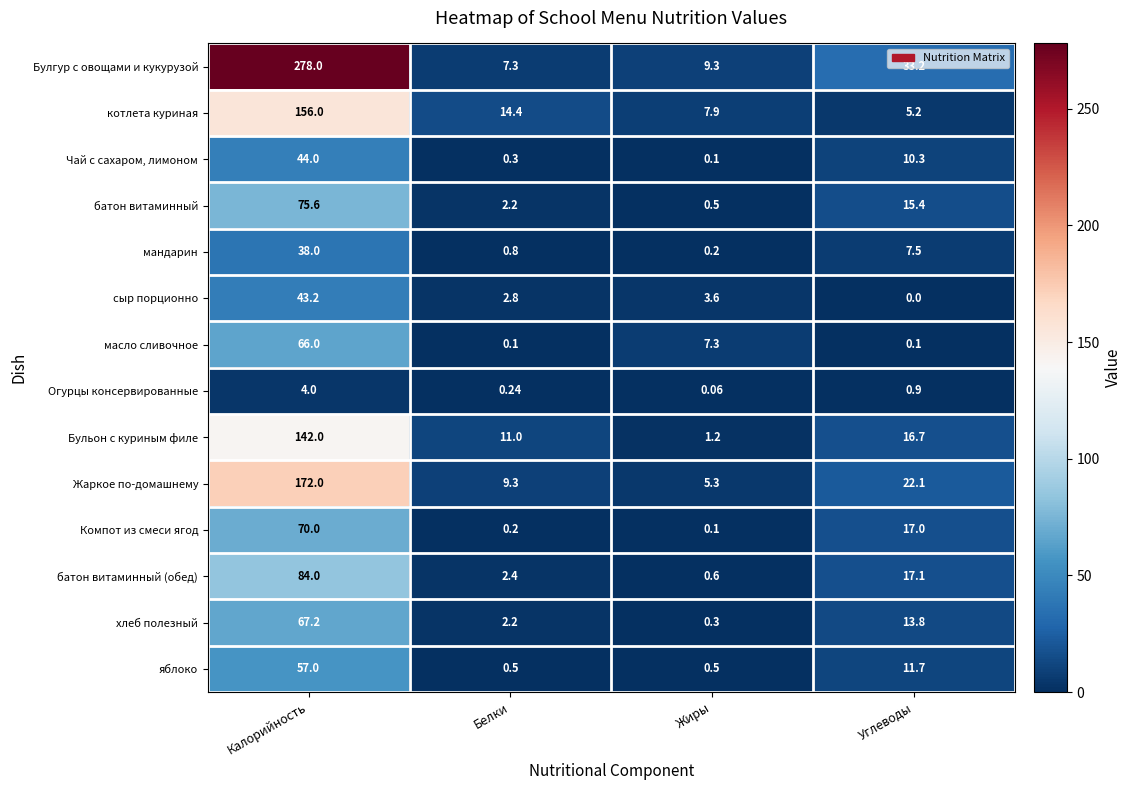

What is the total value across all series at Жиры?

37.0